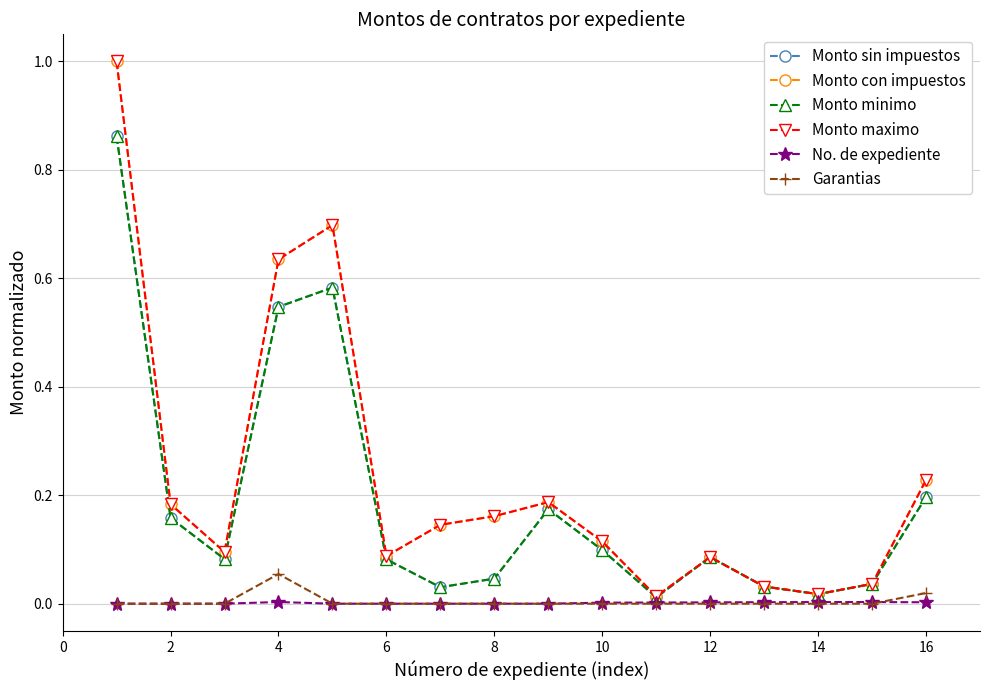

Does the chart have visible grid lines?

Yes